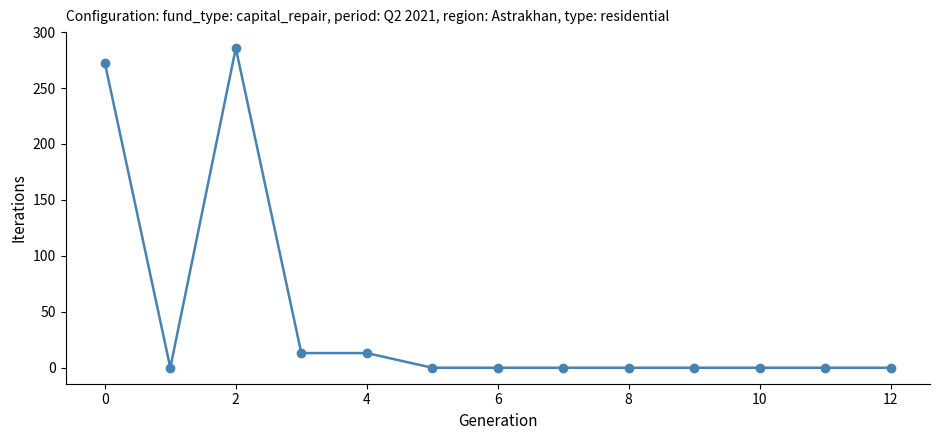

Does the chart display data point markers on the line(s)?

Yes